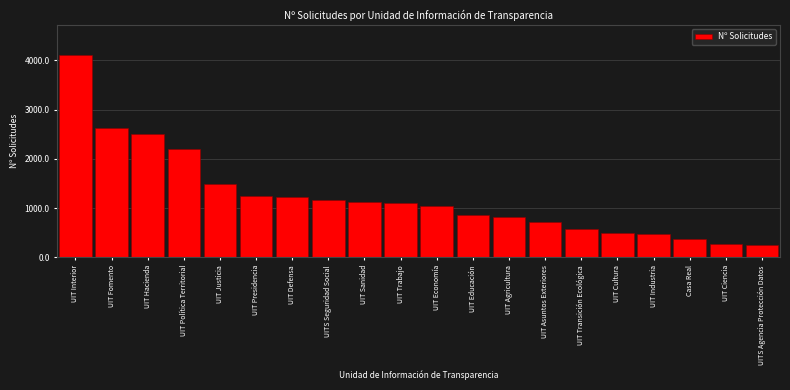

True or false: the data shows 406 at UIT Economía.

False